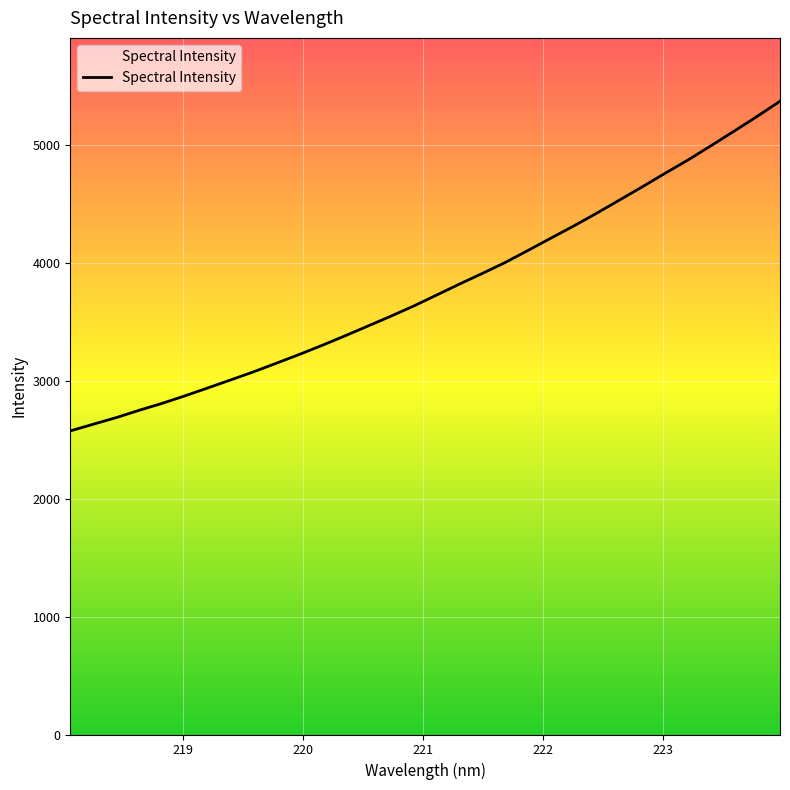

What is the average value?

3783.0